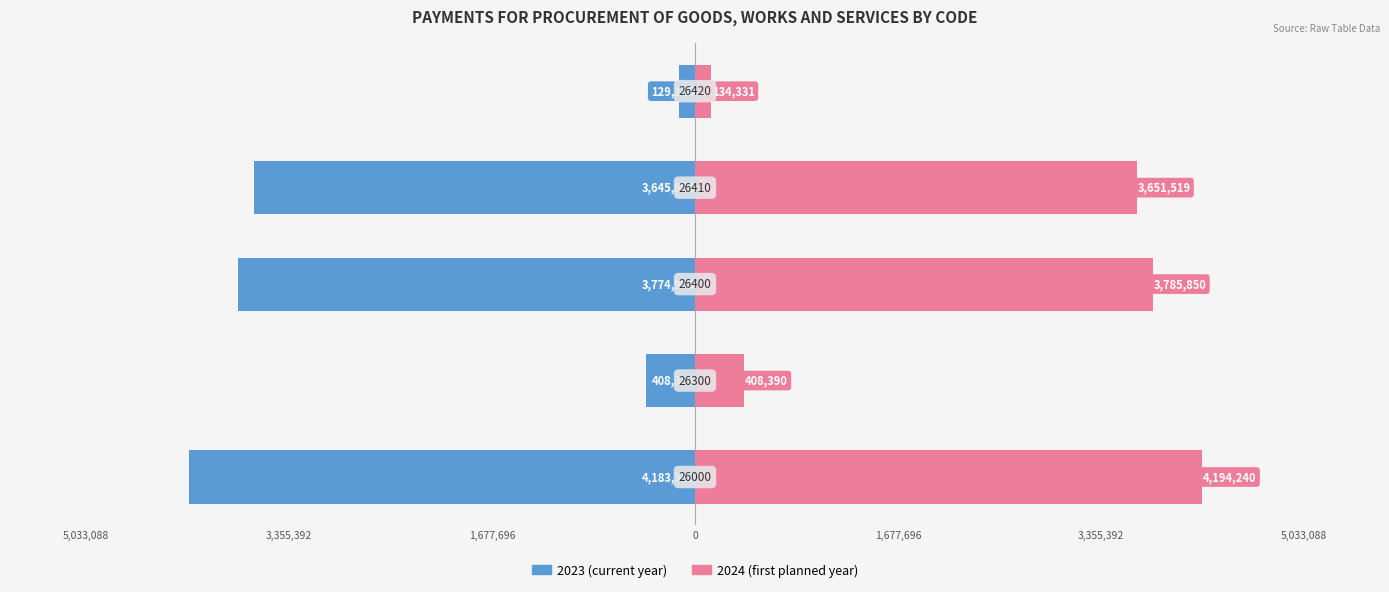

Reading left to right, what are all the values shown in this chart?

2023 (current year): -4183358.8	-408390.0	-3774968.8	-3645804.2	-129164.6
2024 (first planned year): 4194240.0	408390.0	3785850.0	3651519.0	134331.0